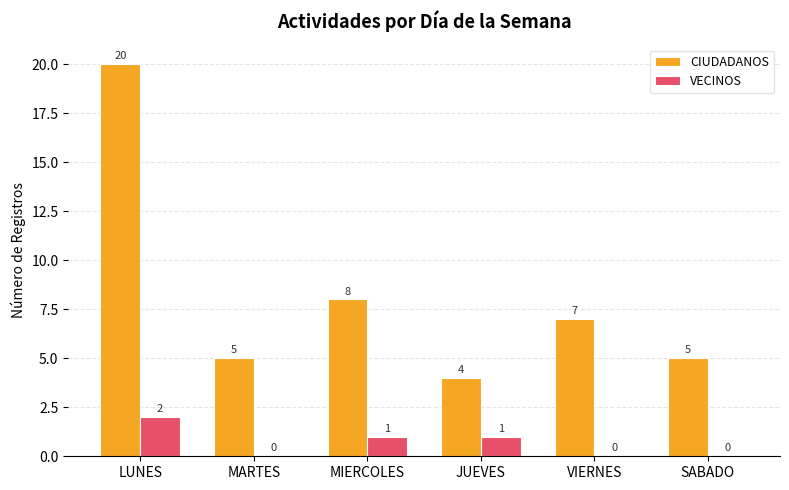

At which category is the sum across all series the highest?

LUNES